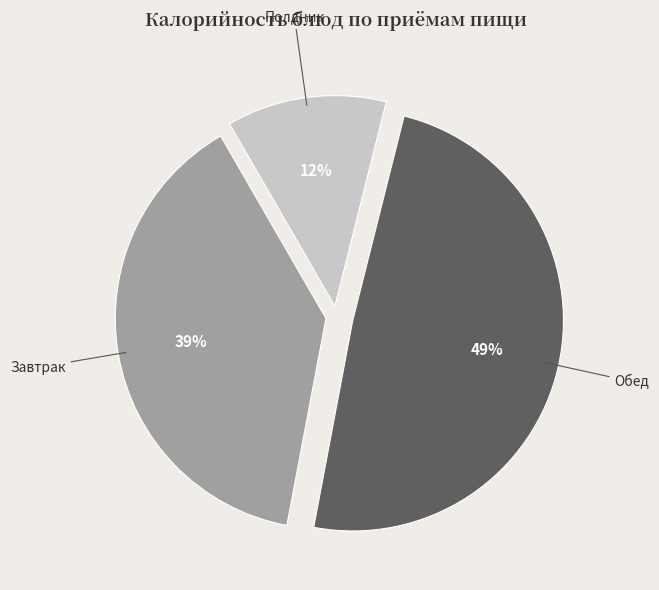

Is there a majority slice in this chart?

No